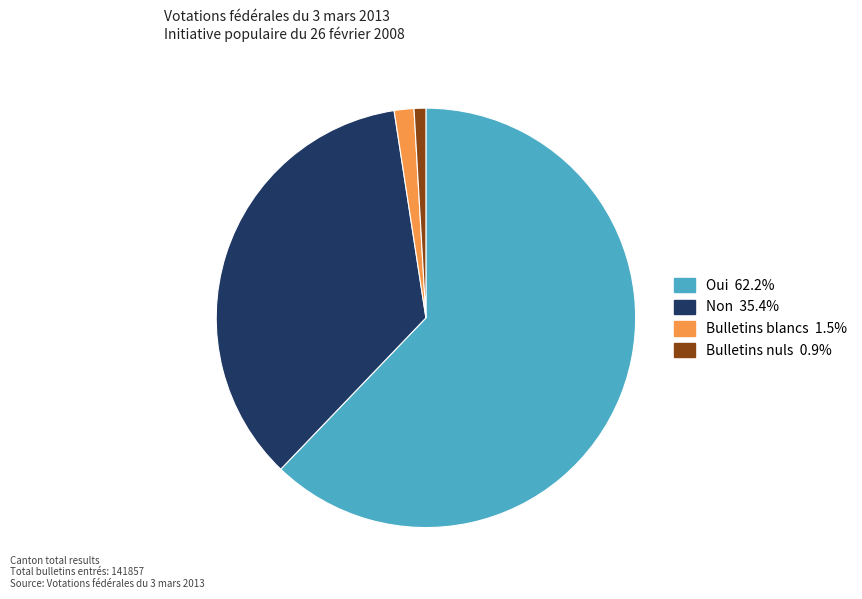

Count the number of slices in the pie.

4